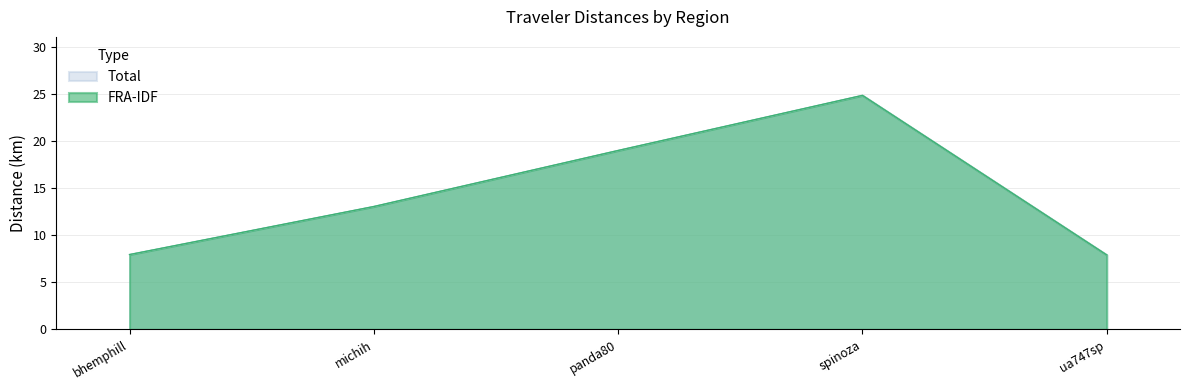

How many values in the Total series exceed 13?

3